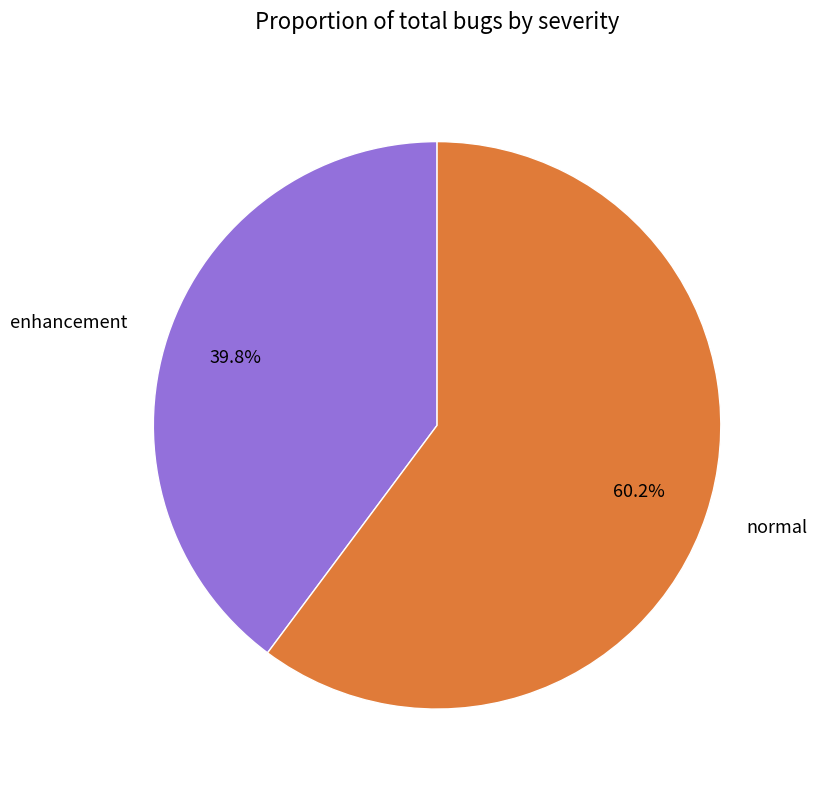

How many slices are in this pie chart?

2